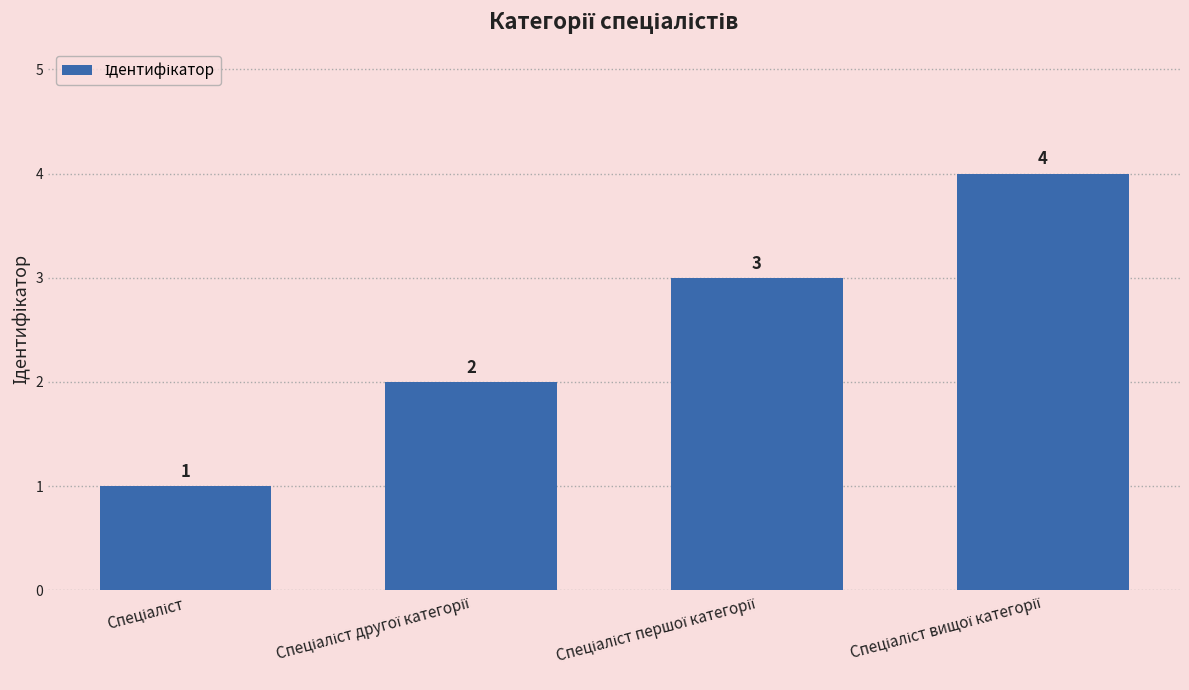

What is the sum of all values?

10